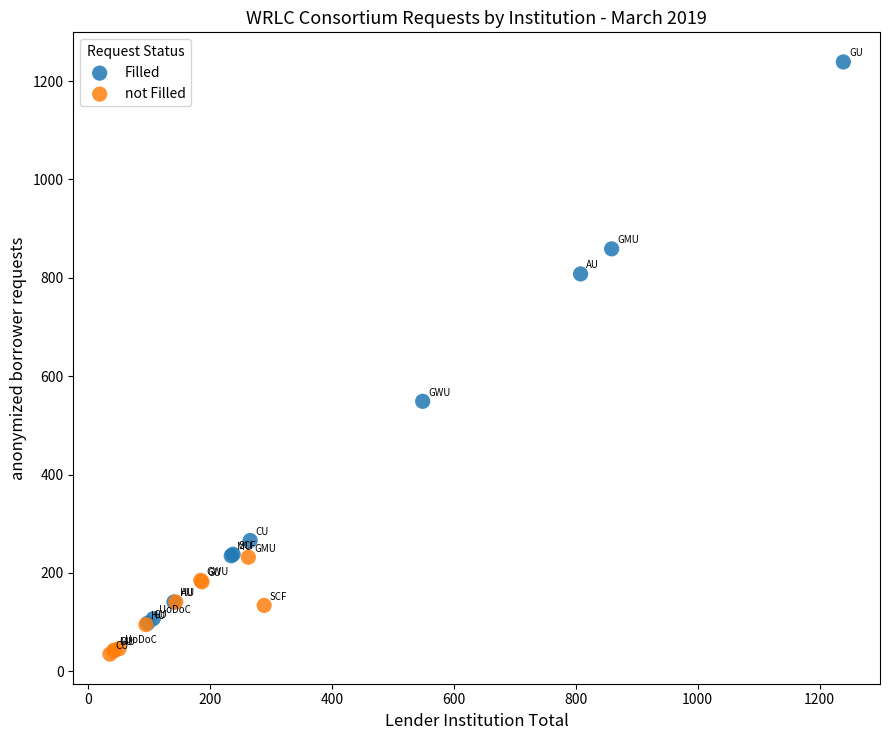

What are all the series names shown in the legend?

Filled, not Filled